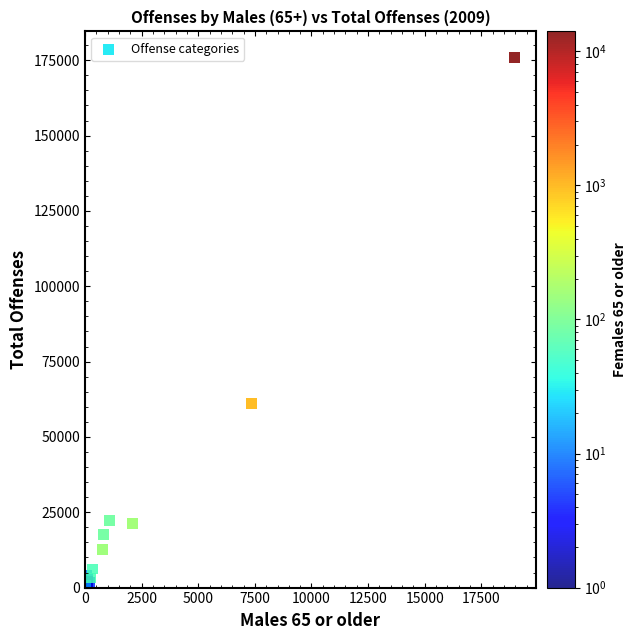

What Y value in the scatter plot is closest to 88227?

60992